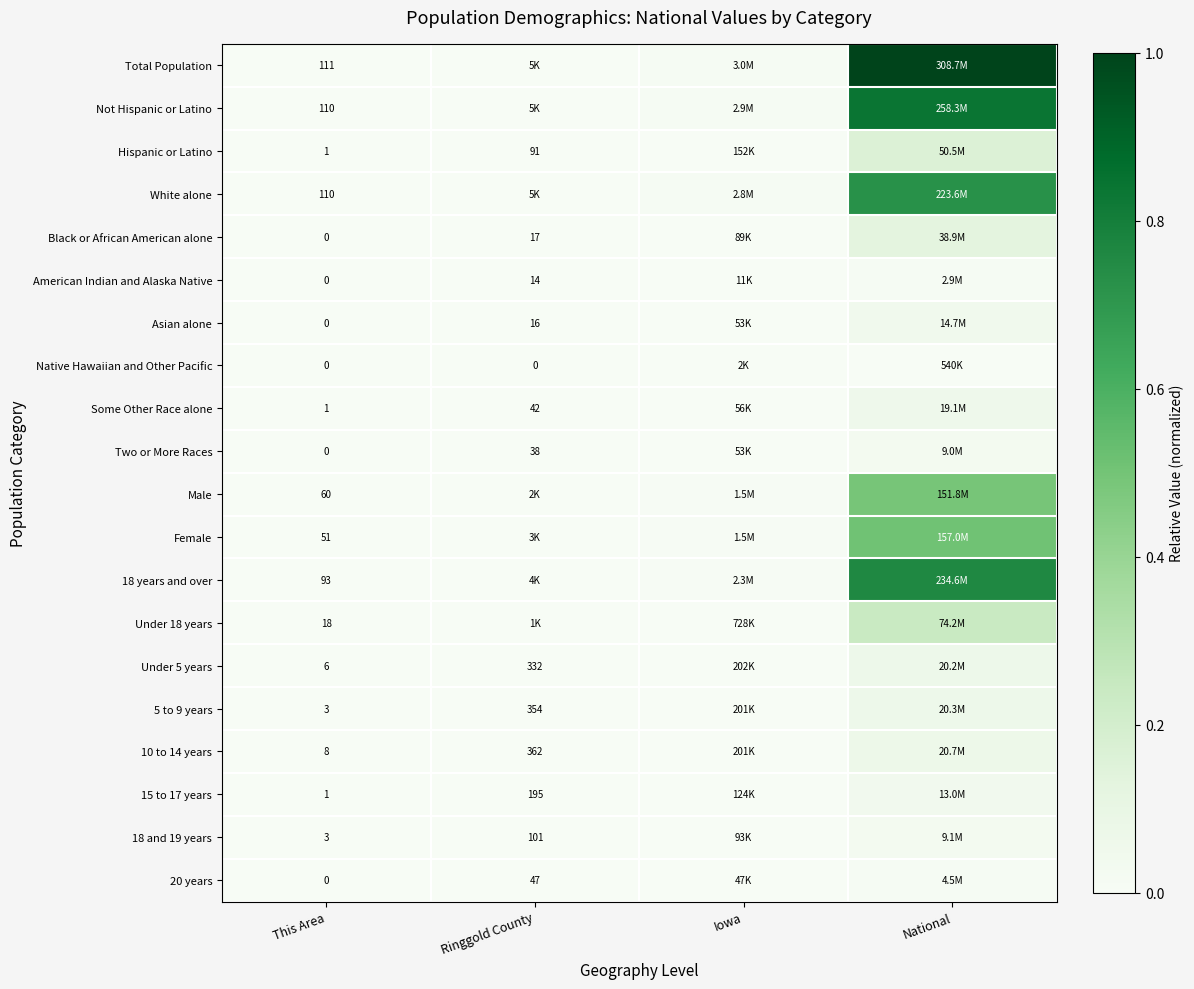

List the series in order of their peak value, highest first.

Total Population, Not Hispanic or Latino, 18 years and over, White alone, Female, Male, Under 18 years, Hispanic or Latino, Black or African American alone, 10 to 14 years, 5 to 9 years, Under 5 years, Some Other Race alone, Asian alone, 15 to 17 years, 18 and 19 years, Two or More Races, 20 years, American Indian and Alaska Native, Native Hawaiian and Other Pacific